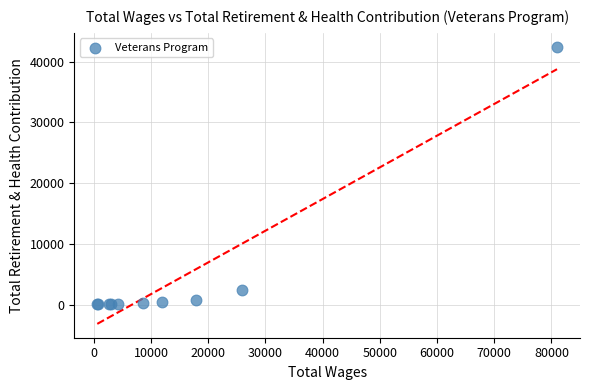

What Y value in the scatter plot is closest to 21242?

2423